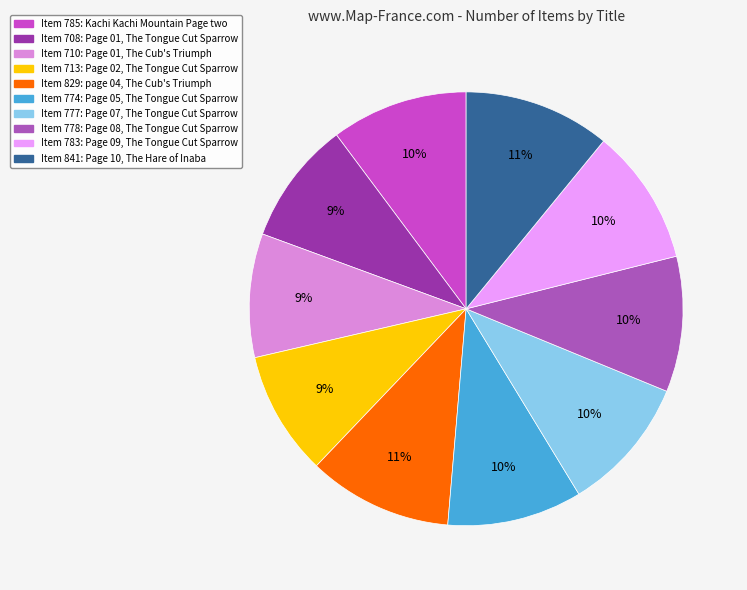

Count the number of slices in the pie.

10